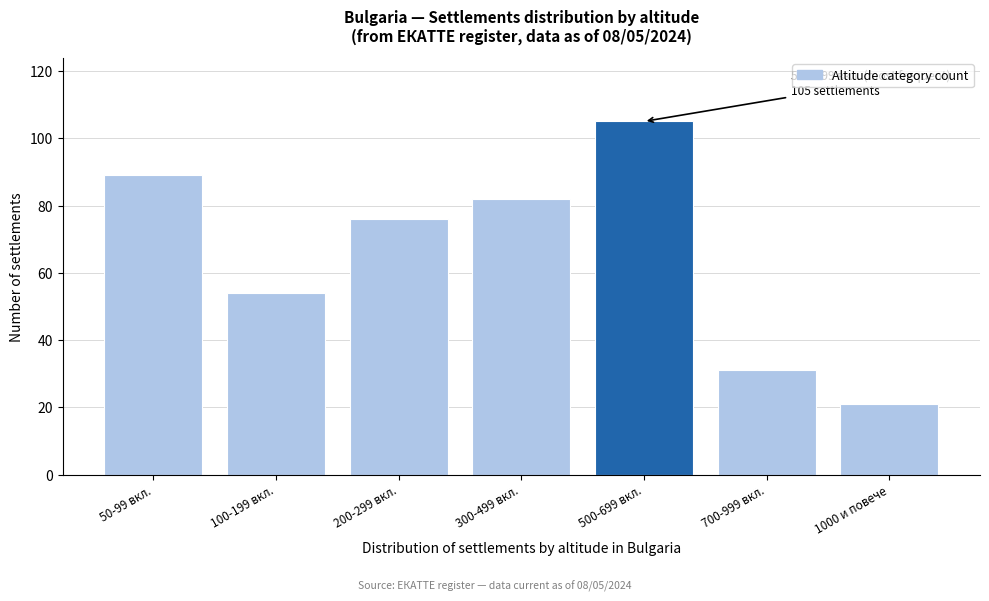

Reading left to right, transcribe all the data shown in this chart.

50-99 вкл.=89	100-199 вкл.=54	200-299 вкл.=76	300-499 вкл.=82	500-699 вкл.=105	700-999 вкл.=31	1000 и повече=21